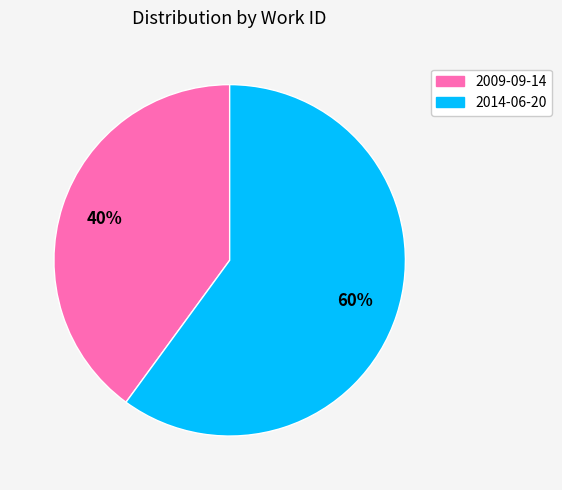

To the nearest percent, what is the combined percentage of 2014-06-20 and 2009-09-14?

100%